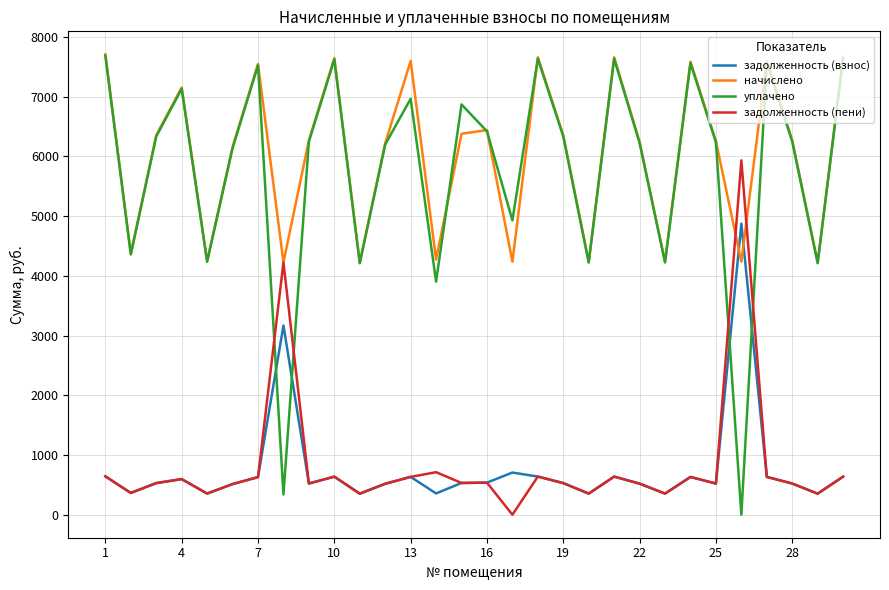

What is the highest value of the уплачено series?

7682.9